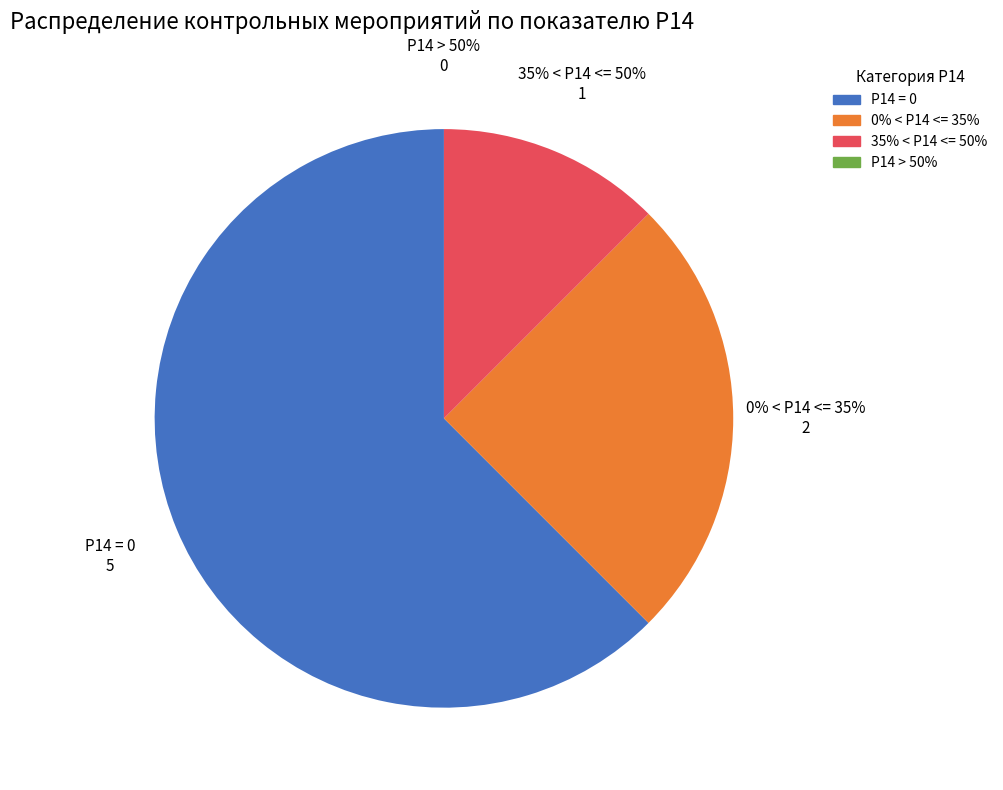

Which has a higher value, 35% < Р14 <= 50% or Р14 = 0?

Р14 = 0